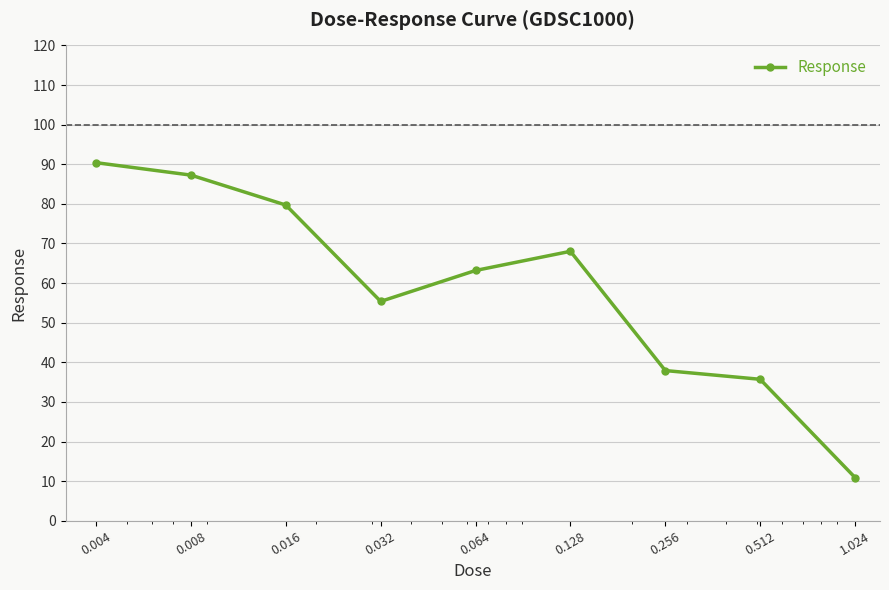

Is this an area chart (filled region under the line)?

No